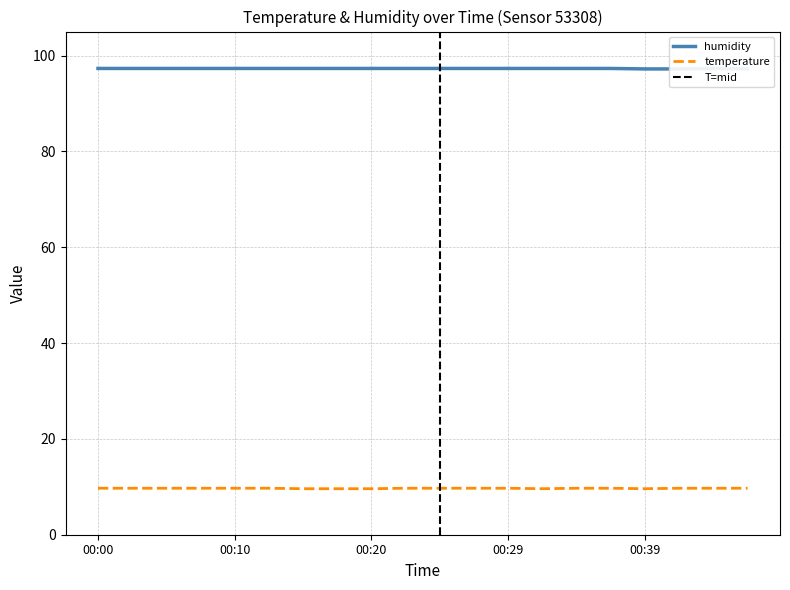

List the series in order of their peak value, highest first.

humidity, temperature